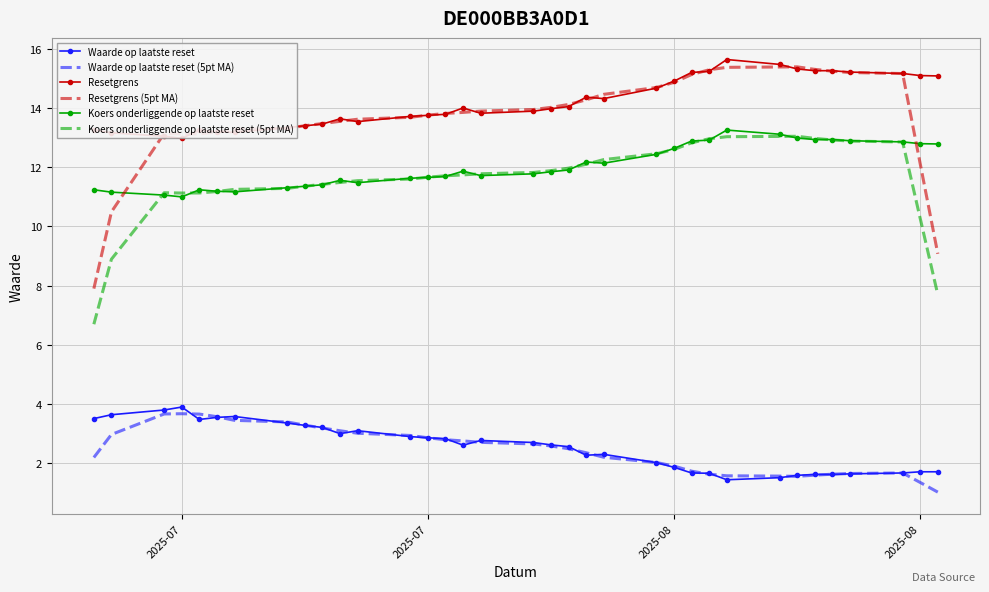

Which series has the widest spread of values?

Resetgrens (5pt MA)